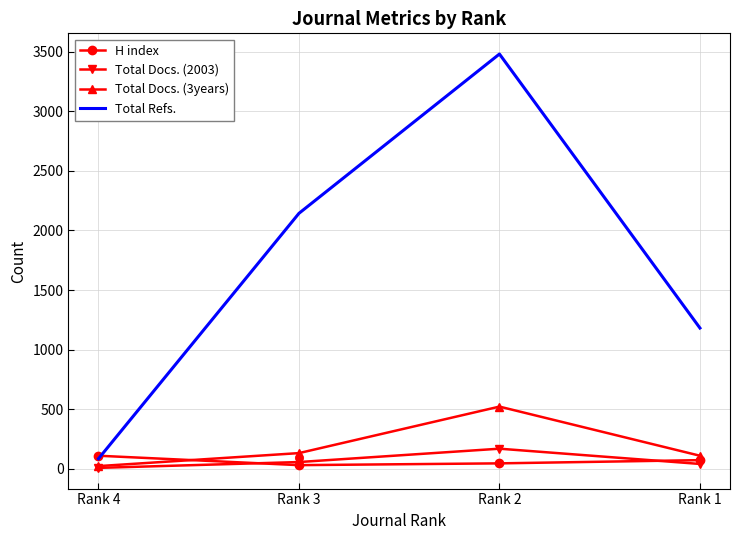

Which series has the largest range (max minus min)?

Total Refs.